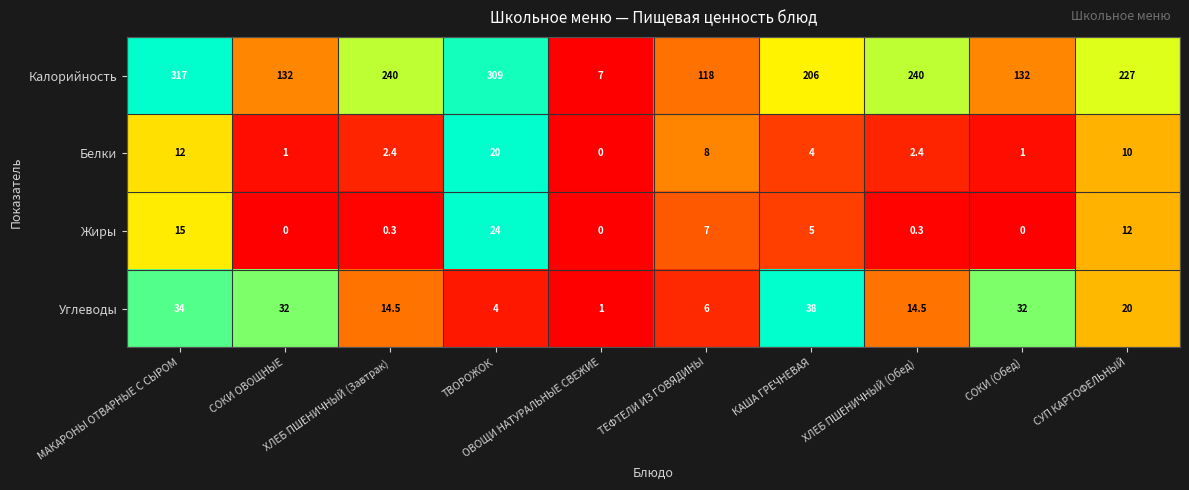

What is the maximum value shown in the chart?

317.0